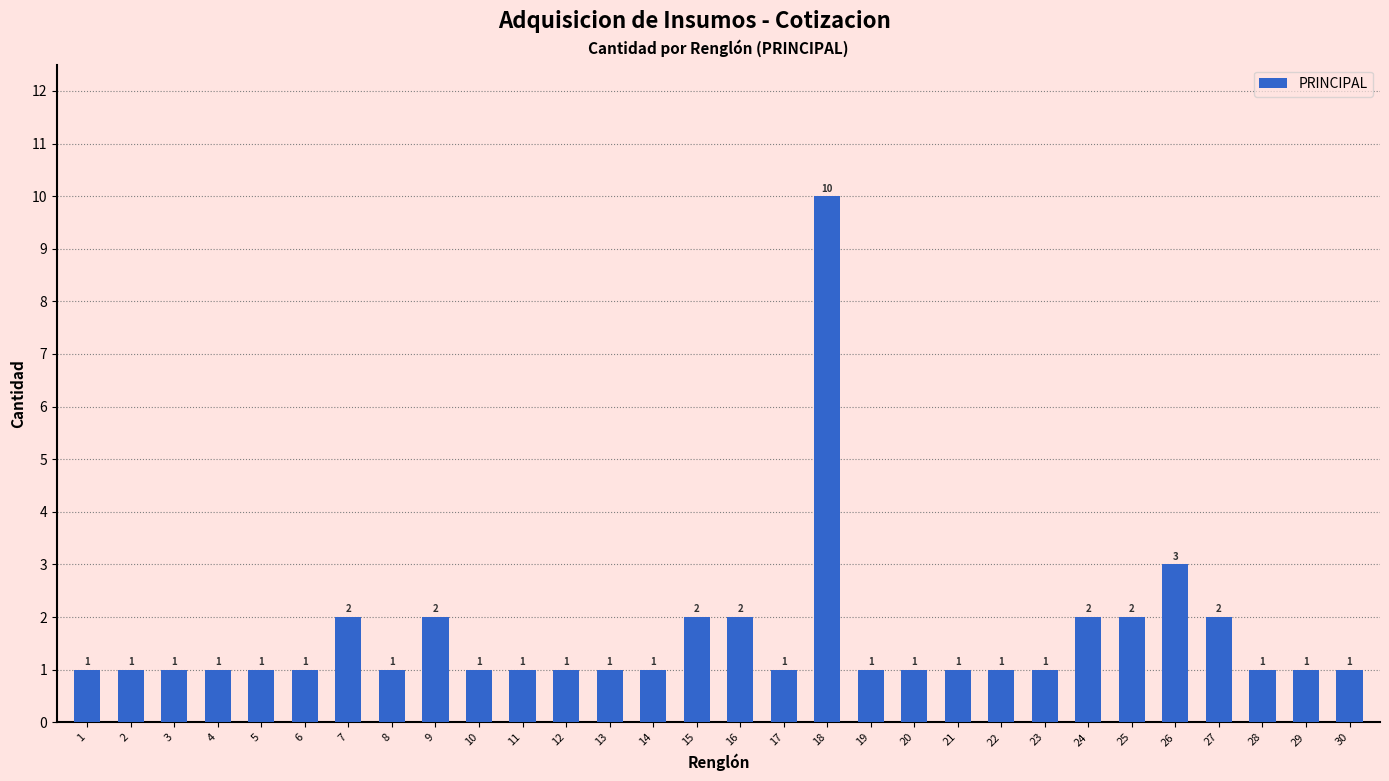

What is the difference between the maximum and second lowest values?

9